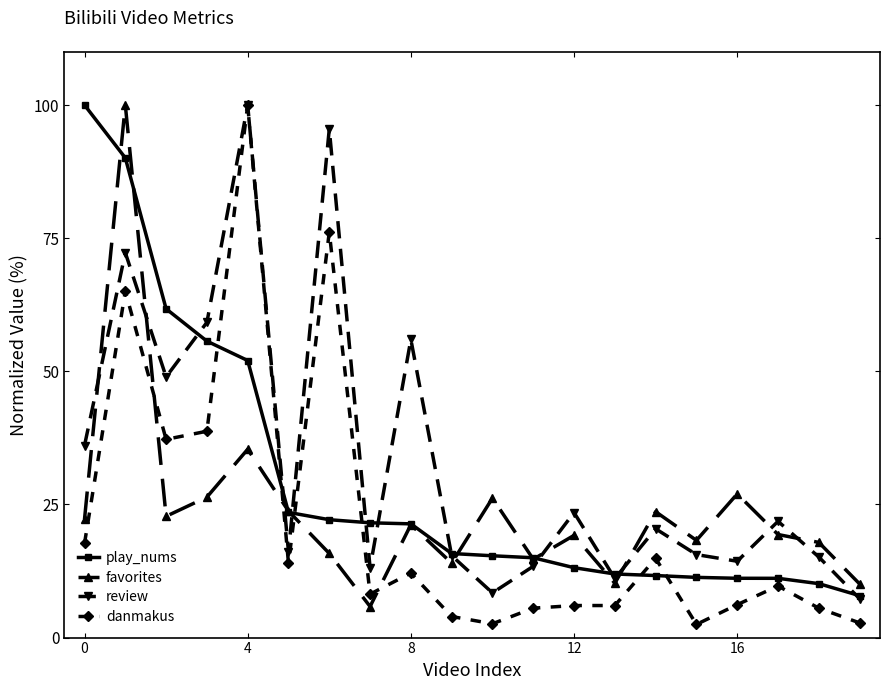

True or false: danmakus and play_nums intersect in this chart.

True